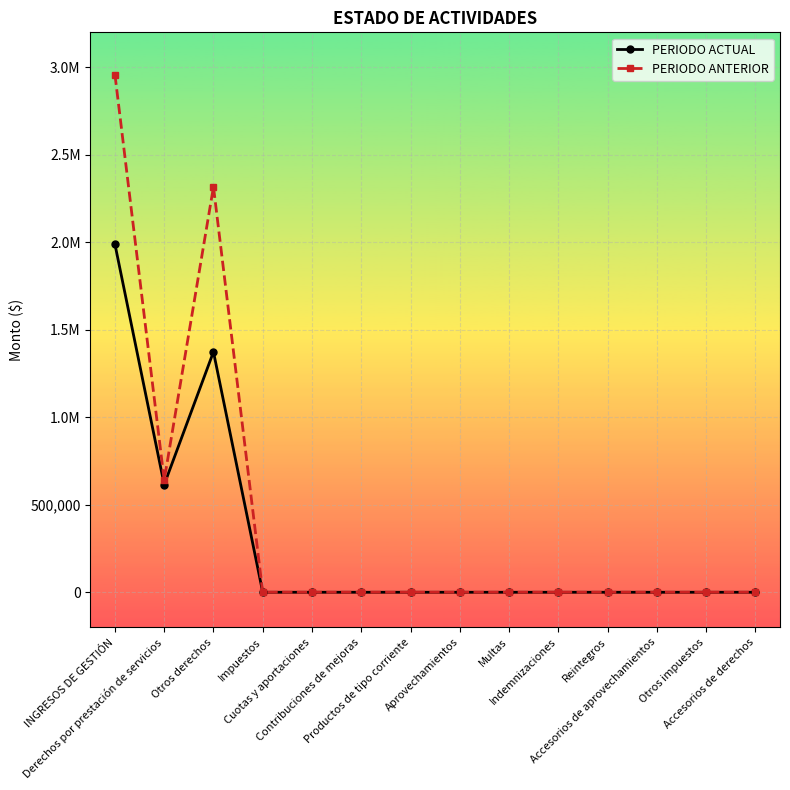

Reading left to right, transcribe all the data shown in this chart.

PERIODO ACTUAL: 1988897.1	614976.0	1373921.0	0.0	0.0	0.0	0.0	0.0	0.0	0.0	0.0	0.0	0.0	0.0
PERIODO ANTERIOR: 2958106.6	641053.8	2317052.8	0.0	0.0	0.0	0.0	0.0	0.0	0.0	0.0	0.0	0.0	0.0